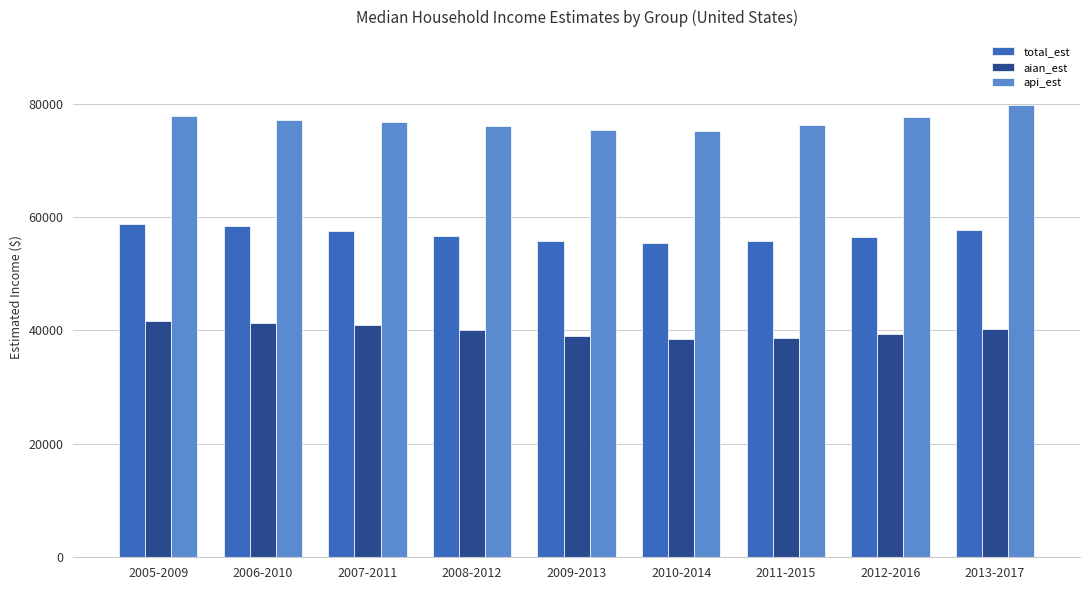

How many bars are there in total?

27